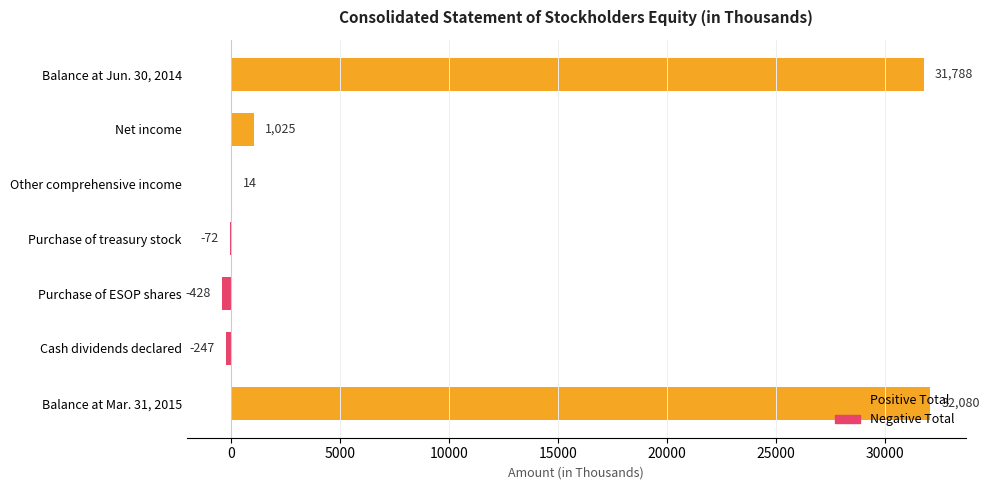

What is the approximate value at Balance at Jun. 30, 2014?

31788